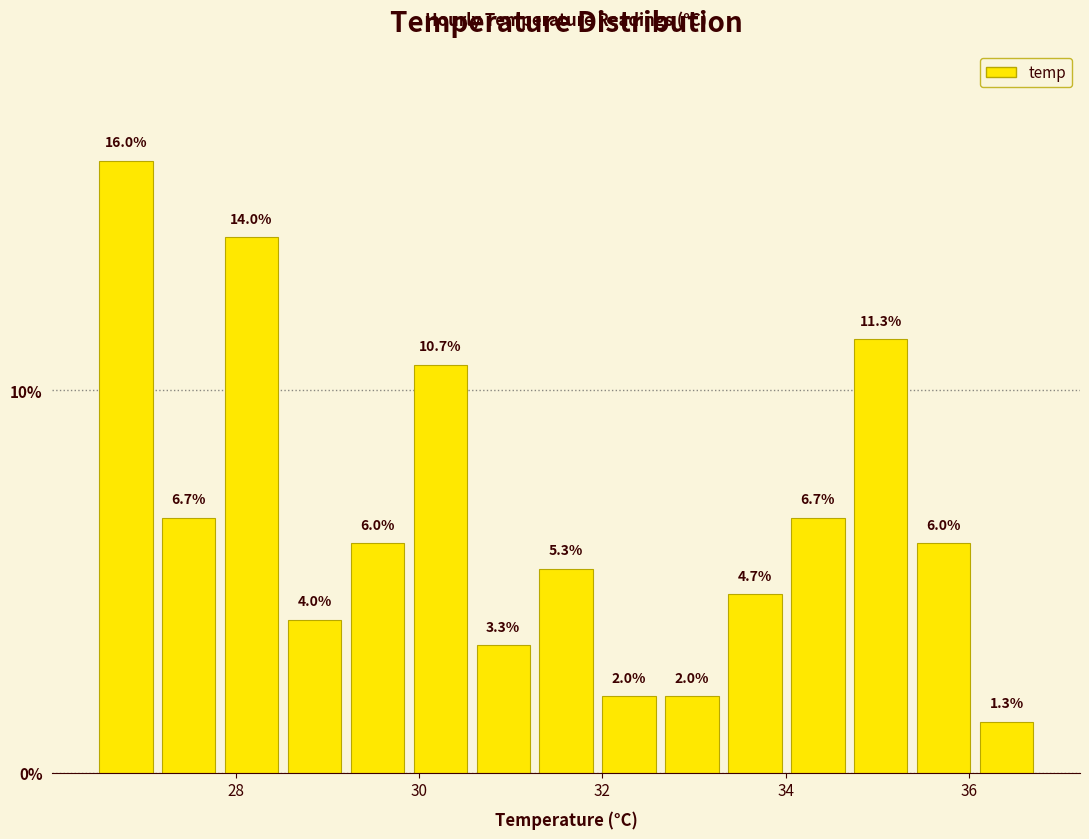

Around what value on the x-axis is the tallest bar? Give the approximate position of its centre, as read against the axis.

26.8